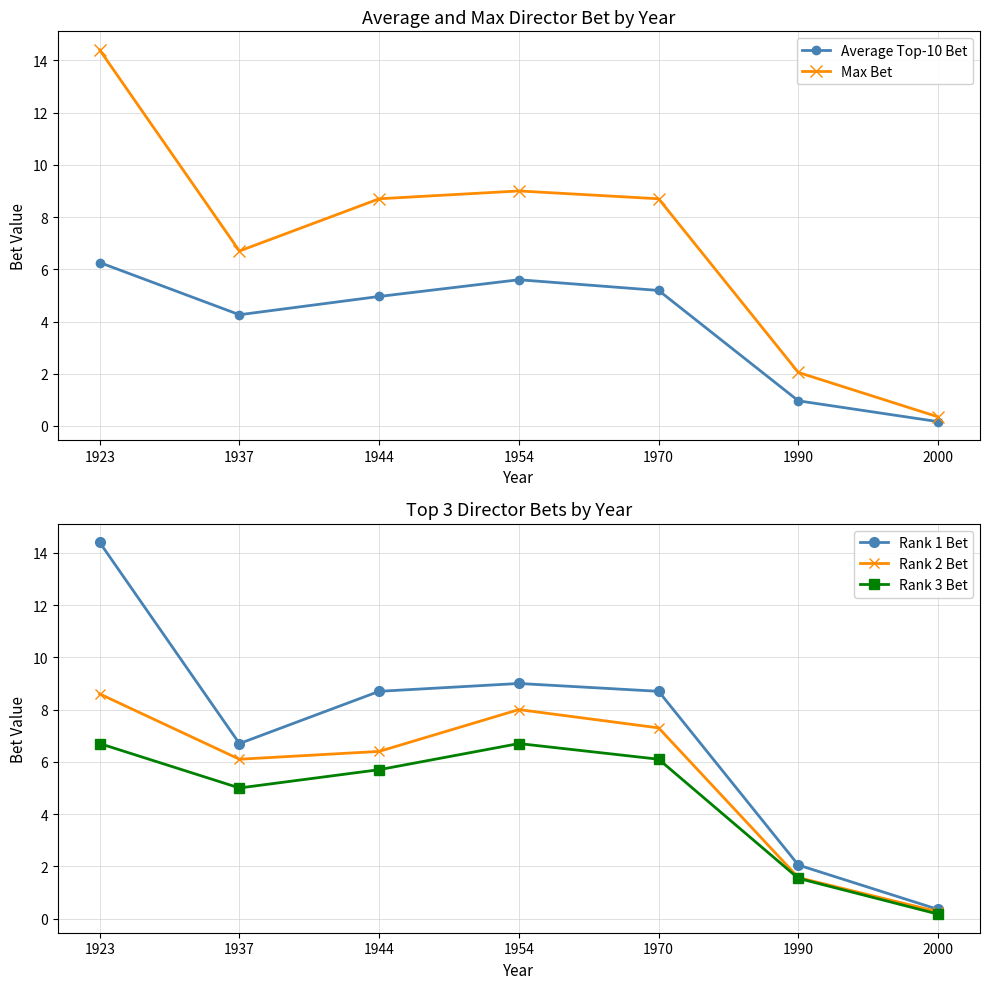

What are all the series names shown in the legend?

Average Top-10 Bet, Max Bet, Rank 1 Bet, Rank 2 Bet, Rank 3 Bet